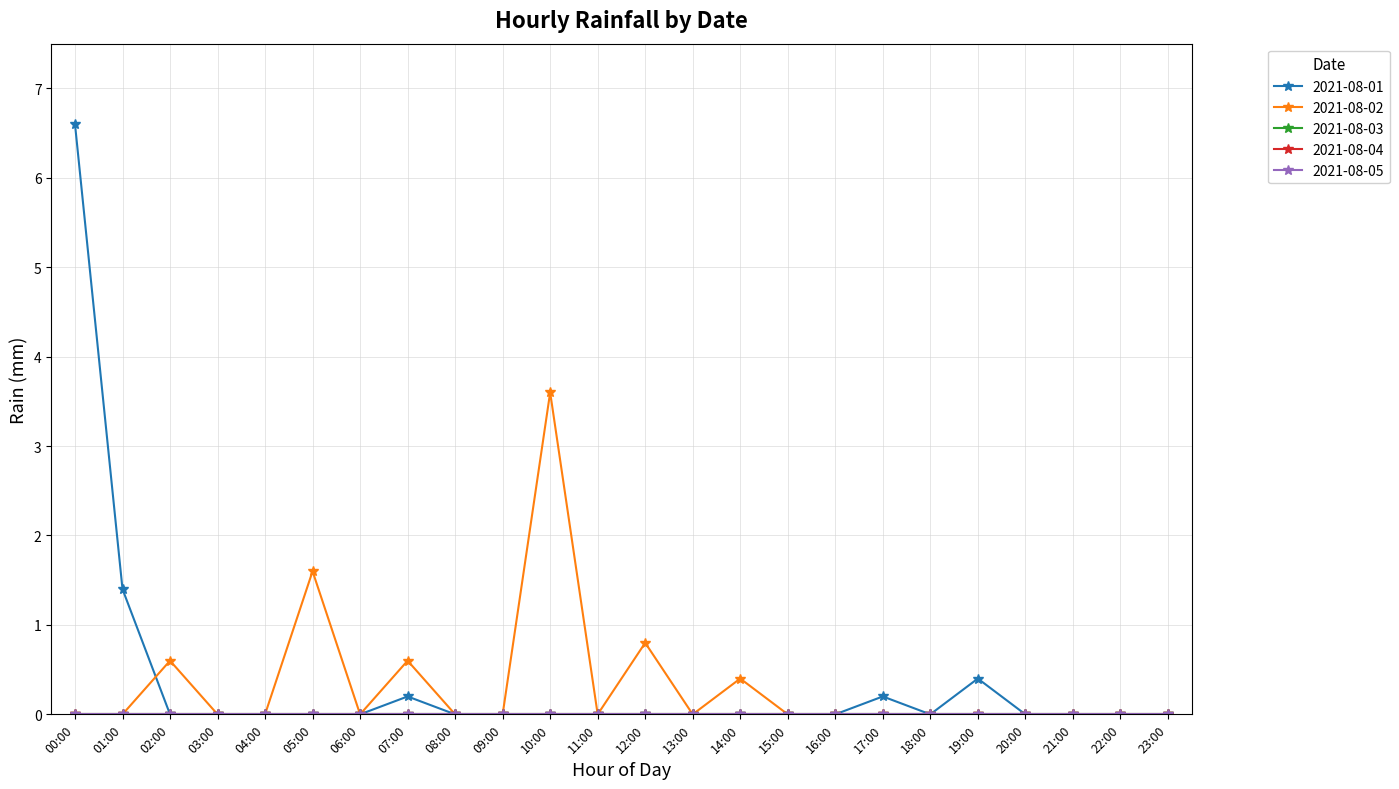

What is the difference between the highest and lowest values at 14:00?

0.4